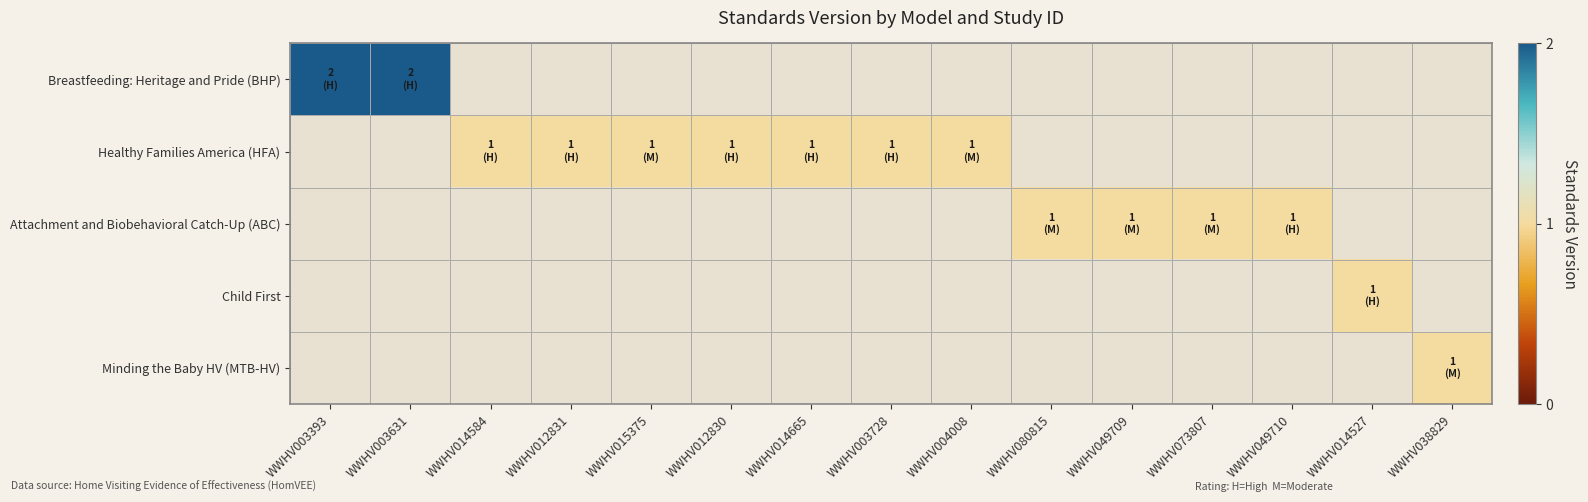

At which category does the chart reach its peak across all series?

WWHV003393